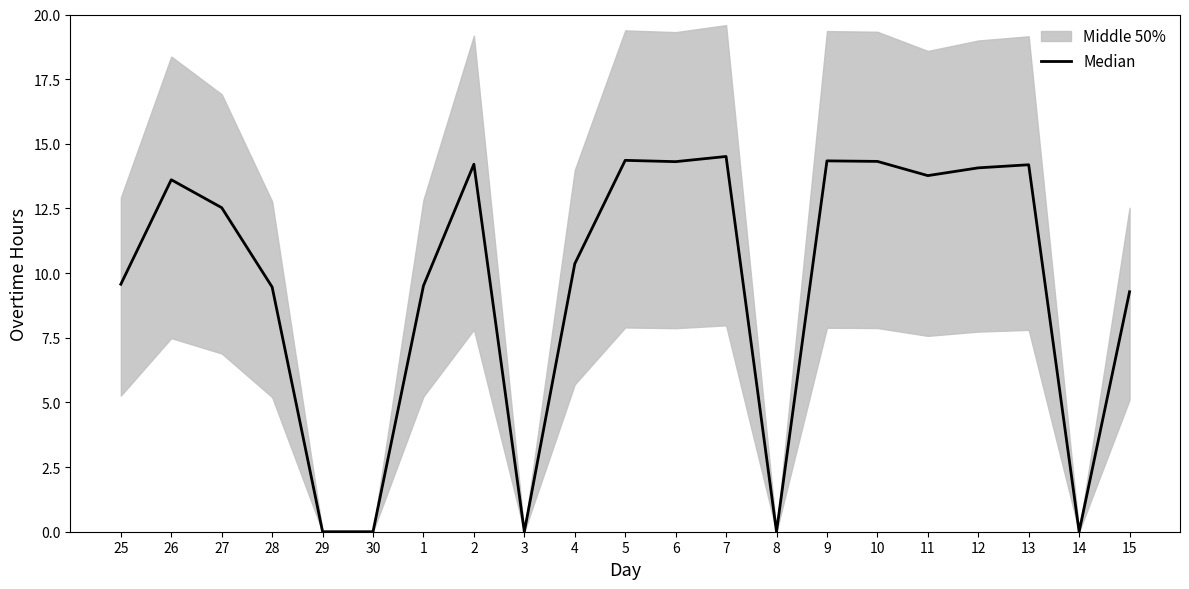

What is the label of the 19th point from the right?

27